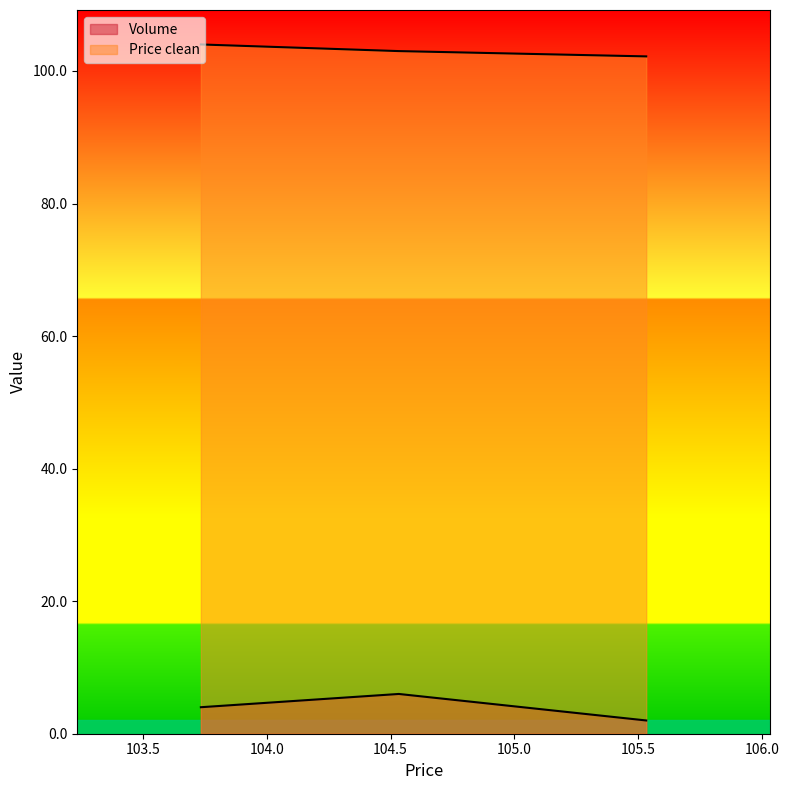

Rank the categories by Volume value from highest to lowest.

104.533333, 103.733333, 105.533333